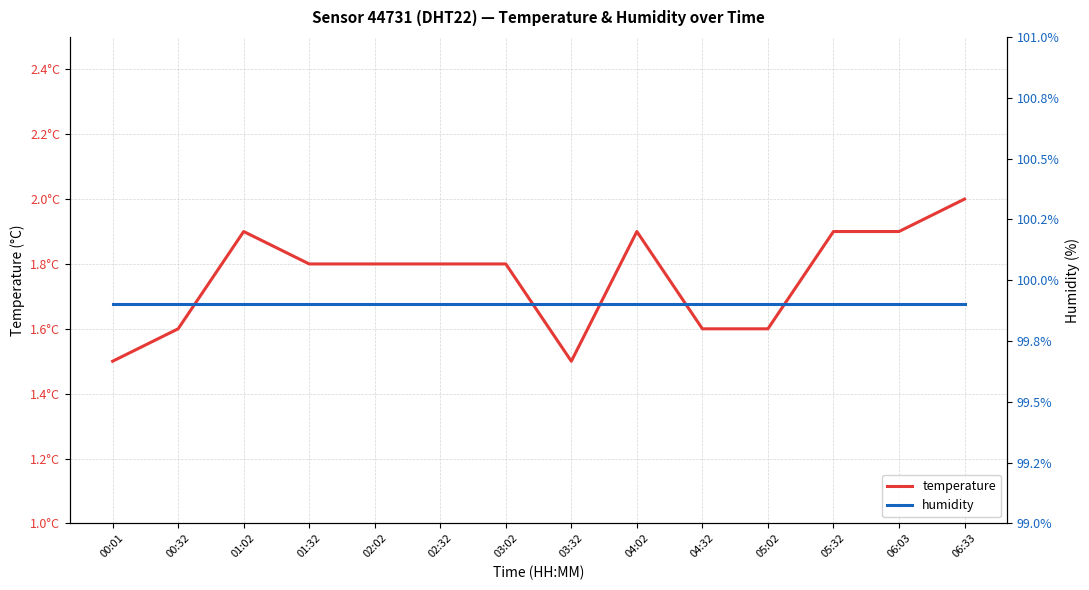

Is the value of temperature at 00:32 greater than the value of humidity at 05:02?

No